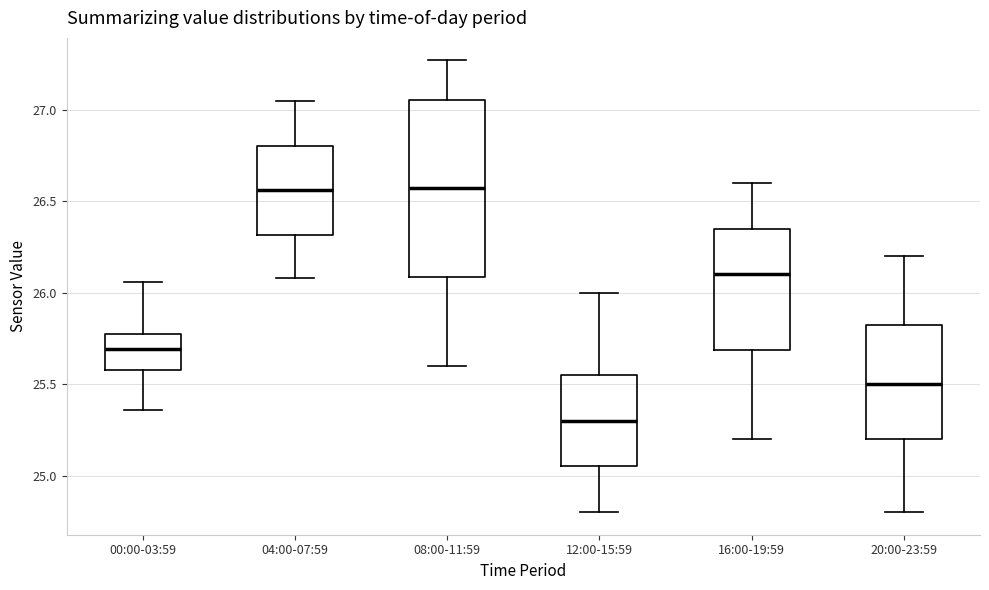

Reading left to right, read every box against the y-axis: the position of its median line, the range the box covers, and the ends of its whiskers. The values are not printed on the chart, so give them approximately, as read against the axis.

00:00-03:59: median 25.70, box 25.60 to 25.80, whiskers 25.35 to 26.05
04:00-07:59: median 26.55, box 26.30 to 26.80, whiskers 26.10 to 27.05
08:00-11:59: median 26.60, box 26.10 to 27.05, whiskers 25.60 to 27.25
12:00-15:59: median 25.30, box 25.05 to 25.55, whiskers 24.80 to 26.00
16:00-19:59: median 26.10, box 25.70 to 26.35, whiskers 25.20 to 26.60
20:00-23:59: median 25.50, box 25.20 to 25.85, whiskers 24.80 to 26.20